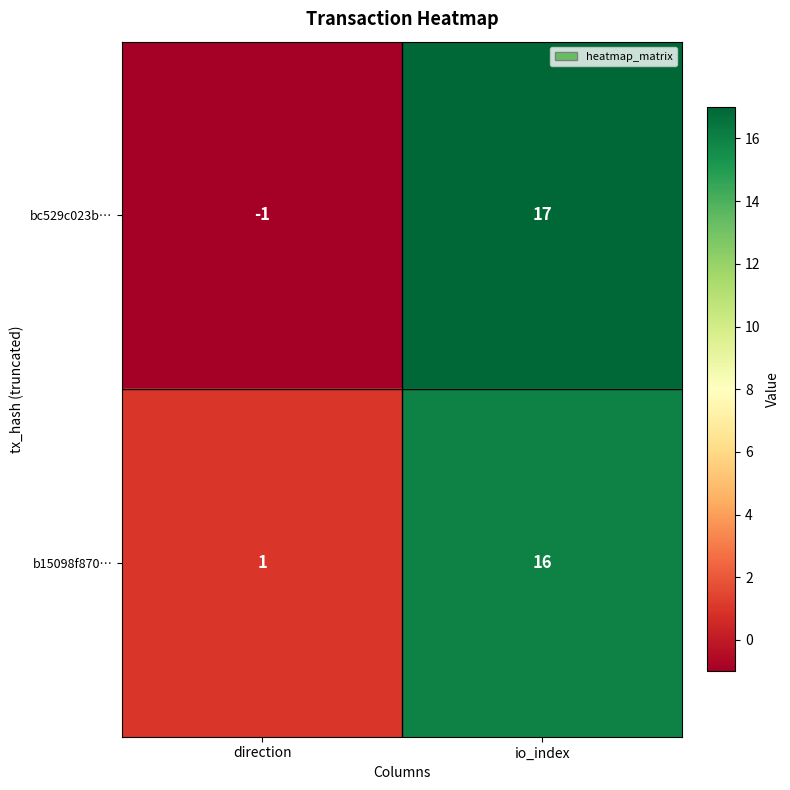

Which series has the widest spread of values?

bc529c023b…